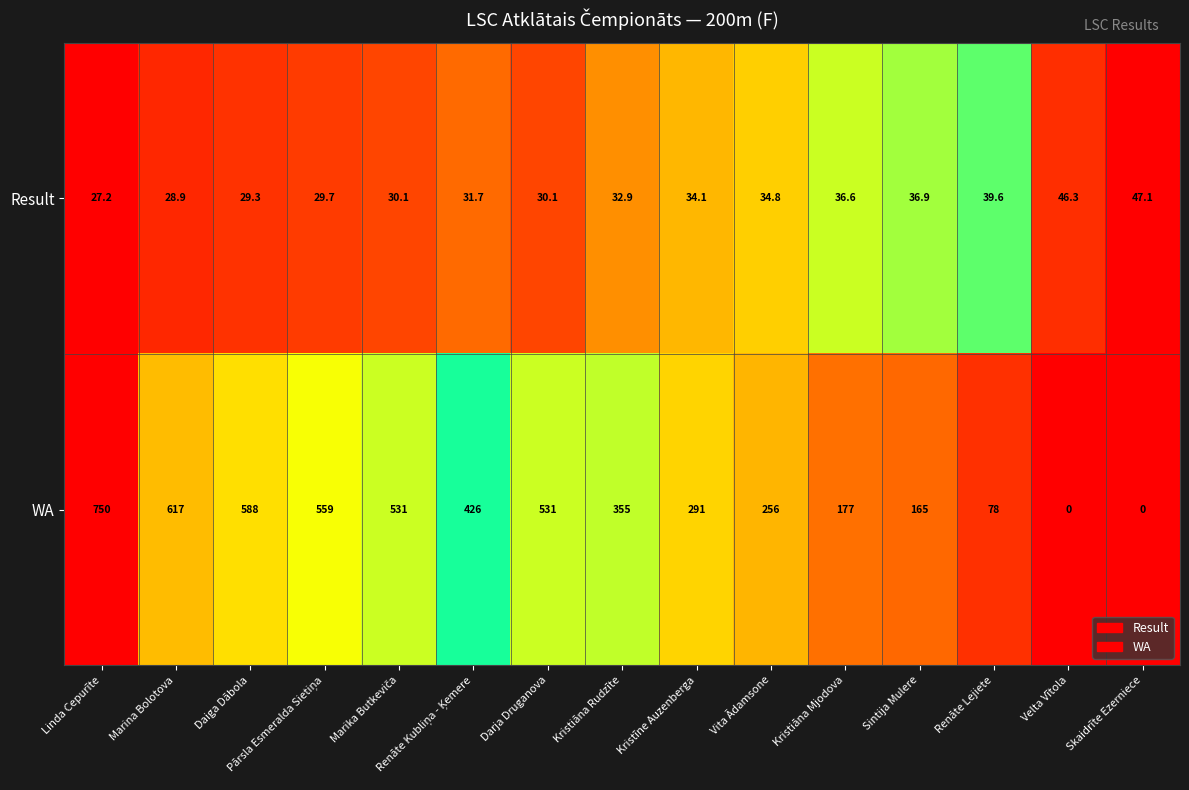

What is the average value of the Result series?

34.4